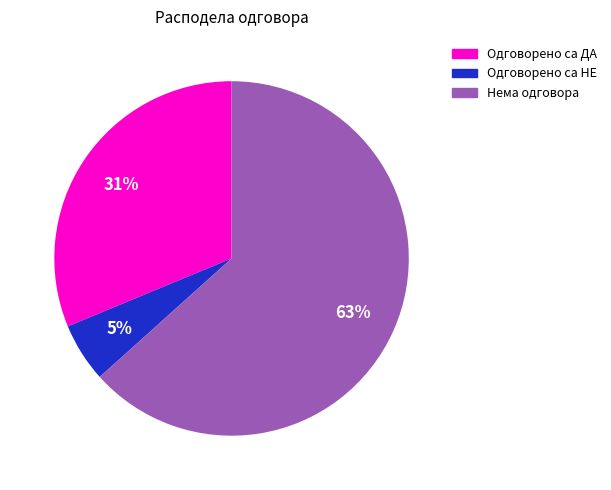

What is the ratio of the value at Одговорено са ДА to the value at Нема одговора?

0.5